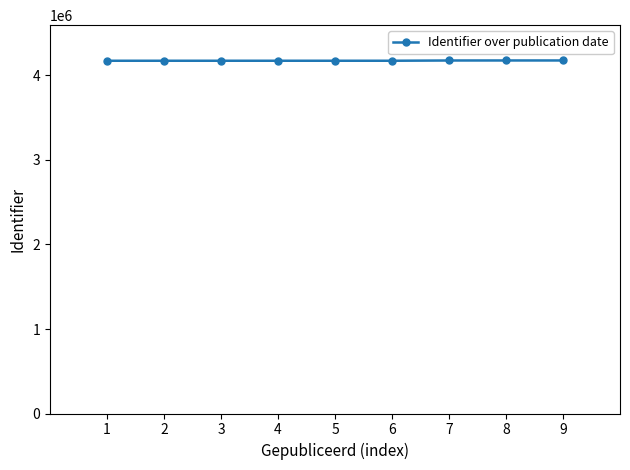

The value at 5 is 848168. True or false?

False